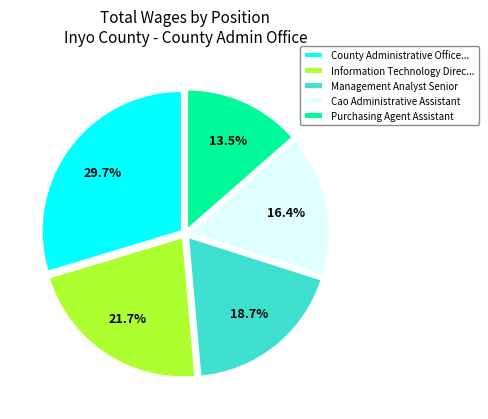

To the nearest percent, what is the average slice percentage?

20%